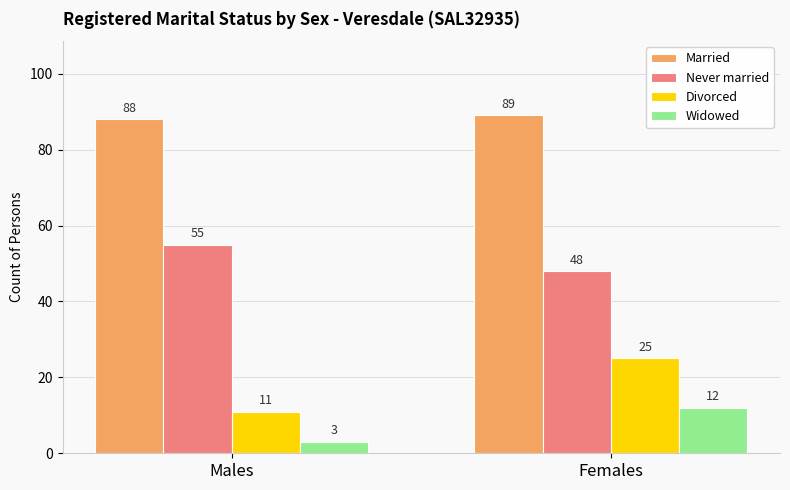

Which series has the widest spread of values?

Divorced